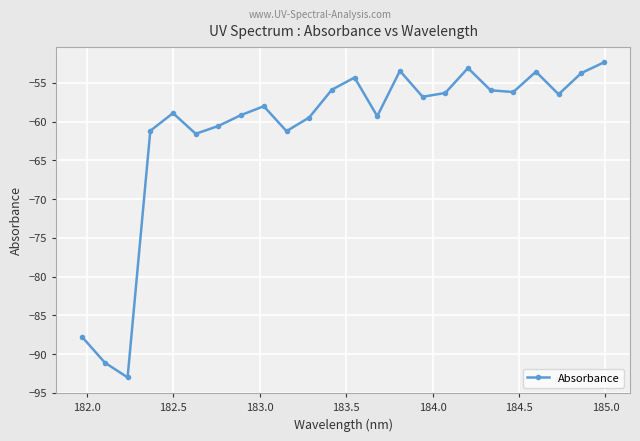

What is the minimum value shown in the chart?

-93.0